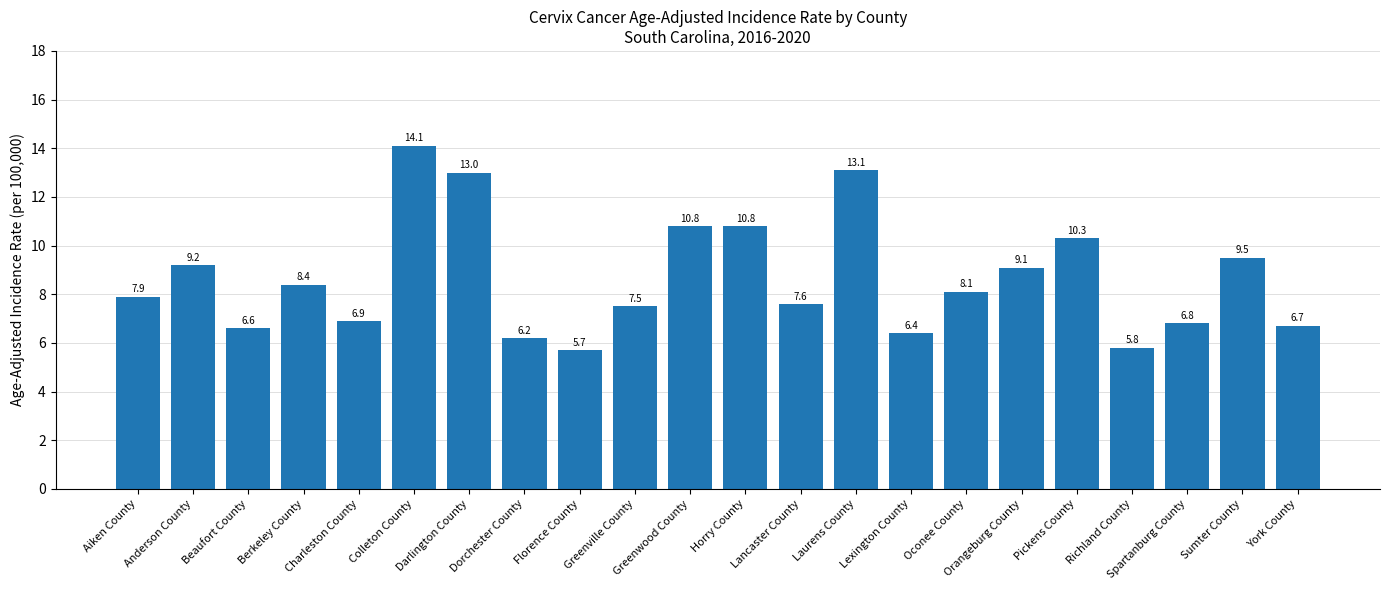

Reading left to right, list all the values displayed in this chart.

Aiken County=7.9	Anderson County=9.2	Beaufort County=6.6	Berkeley County=8.4	Charleston County=6.9	Colleton County=14.1	Darlington County=13.0	Dorchester County=6.2	Florence County=5.7	Greenville County=7.5	Greenwood County=10.8	Horry County=10.8	Lancaster County=7.6	Laurens County=13.1	Lexington County=6.4	Oconee County=8.1	Orangeburg County=9.1	Pickens County=10.3	Richland County=5.8	Spartanburg County=6.8	Sumter County=9.5	York County=6.7